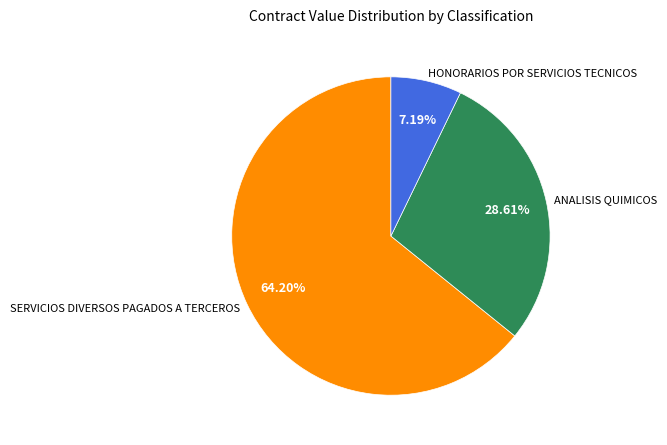

To the nearest percent, what is the difference between the SERVICIOS DIVERSOS PAGADOS A TERCEROS and ANALISIS QUIMICOS slice percentages?

36%